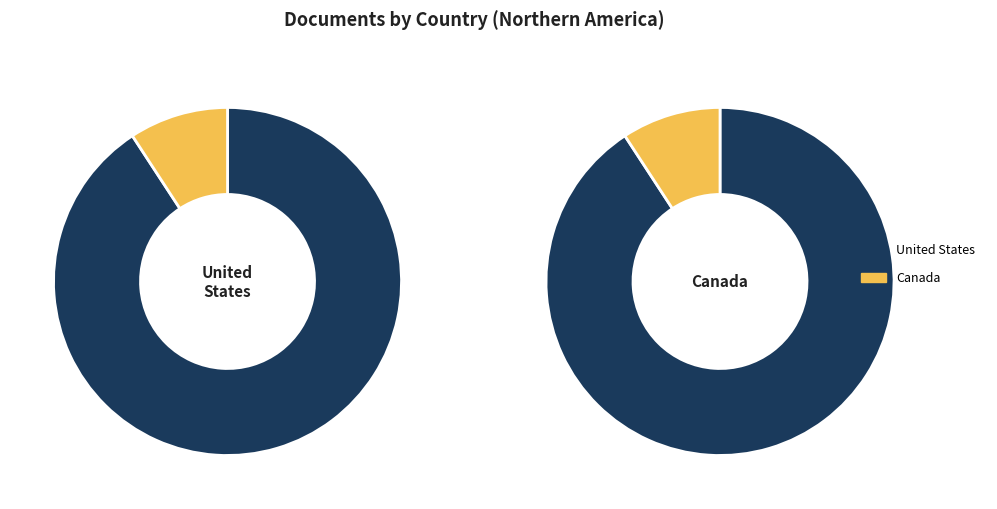

Which category has the smallest portion of the pie?

Canada